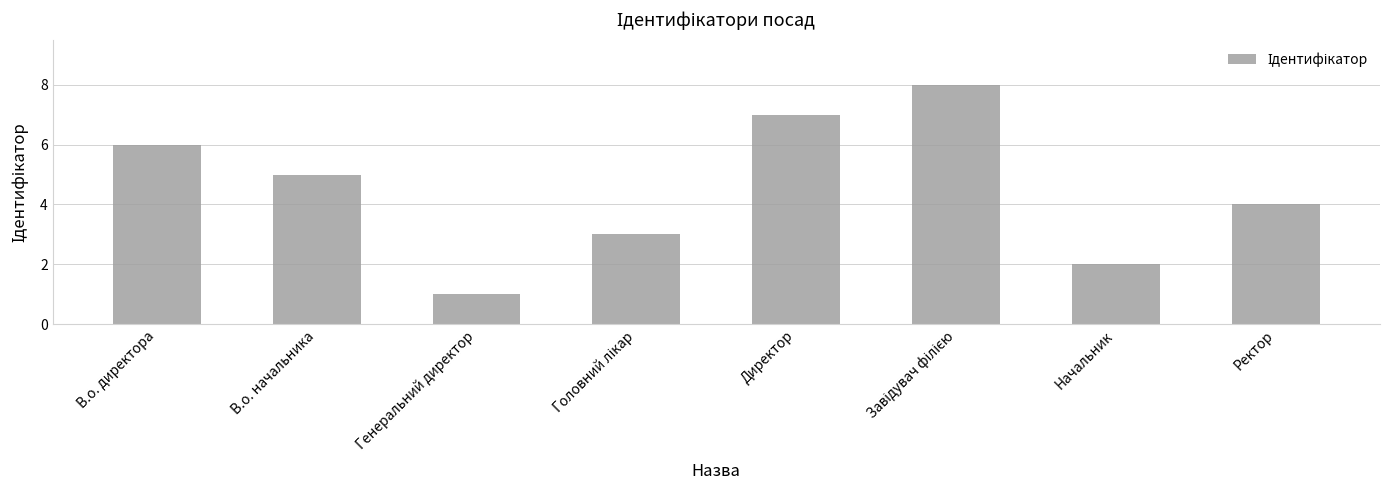

What is the sum of all values?

36